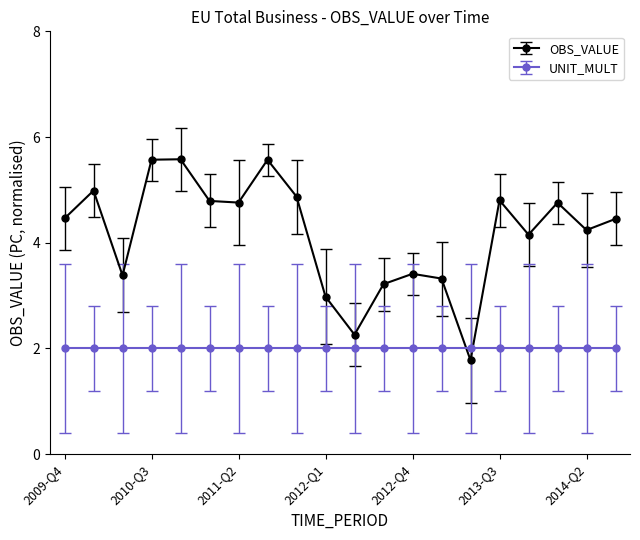

What is the value of the UNIT_MULT point at the 16th from the left?

2.0